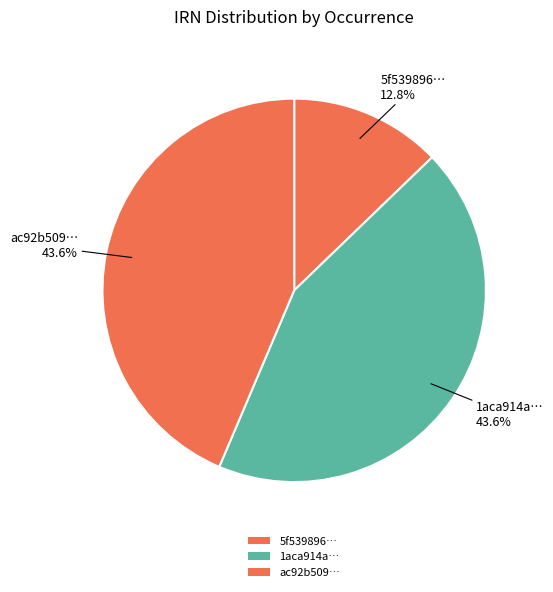

How many slices are in this pie chart?

3